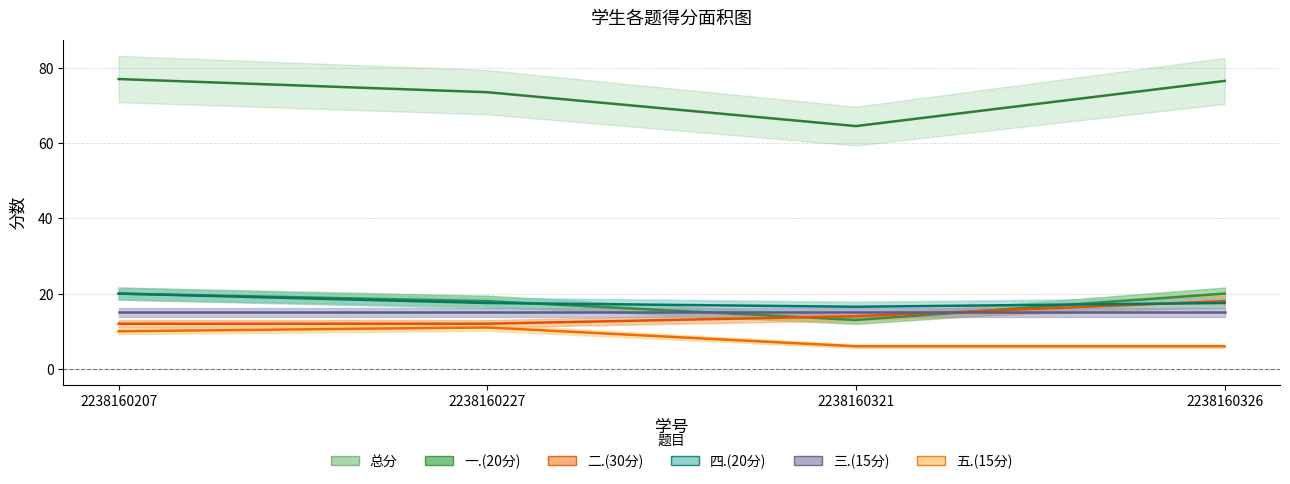

At which category is the sum across all series the highest?

2238160207